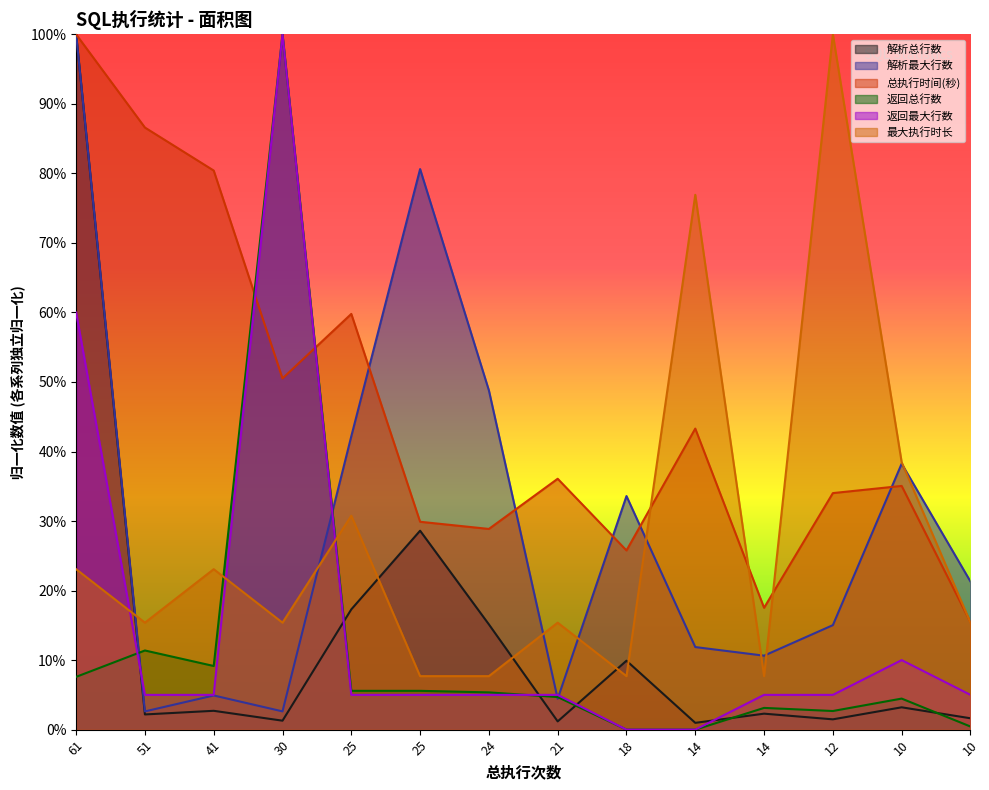

Reading left to right, extract all data points from this chart.

解析总行数: 1.0	0.0	0.0	0.0	0.2	0.3	0.2	0.0	0.1	0.0	0.0	0.0	0.0	0.0
解析最大行数: 1.0	0.0	0.0	0.0	0.4	0.8	0.5	0.0	0.3	0.1	0.1	0.2	0.4	0.2
总执行时间(秒): 1.0	0.9	0.8	0.5	0.6	0.3	0.3	0.4	0.3	0.4	0.2	0.3	0.4	0.2
返回总行数: 0.1	0.1	0.1	1.0	0.1	0.1	0.1	0.0	0.0	0.0	0.0	0.0	0.0	0.0
返回最大行数: 0.6	0.1	0.1	1.0	0.1	0.1	0.1	0.1	0.0	0.0	0.1	0.1	0.1	0.1
最大执行时长: 0.2	0.2	0.2	0.2	0.3	0.1	0.1	0.2	0.1	0.8	0.1	1.0	0.4	0.2